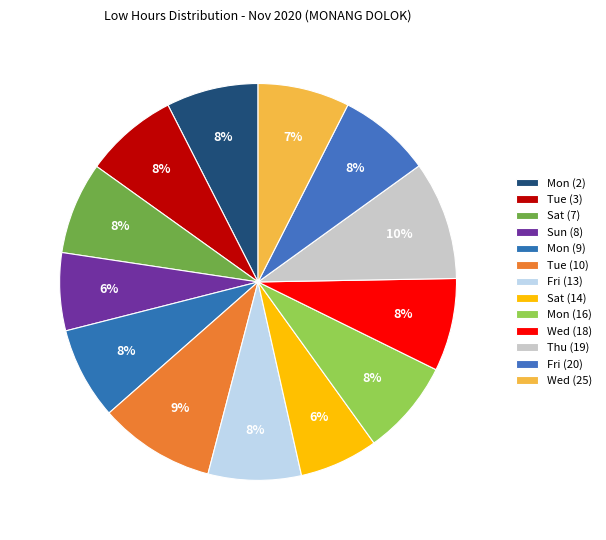

Count the number of slices in the pie.

13